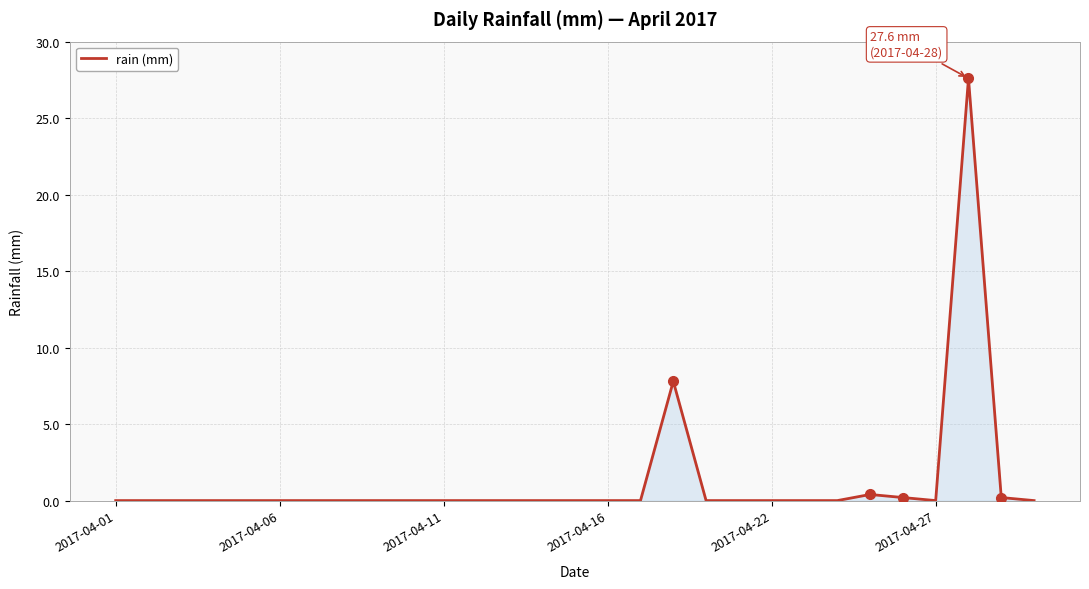

What is the difference between the maximum and minimum values?

27.6